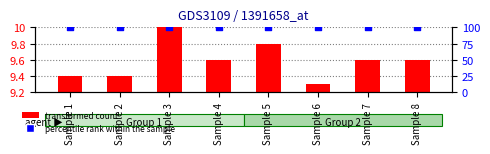

At how many categories does at least one series exceed 82?

8